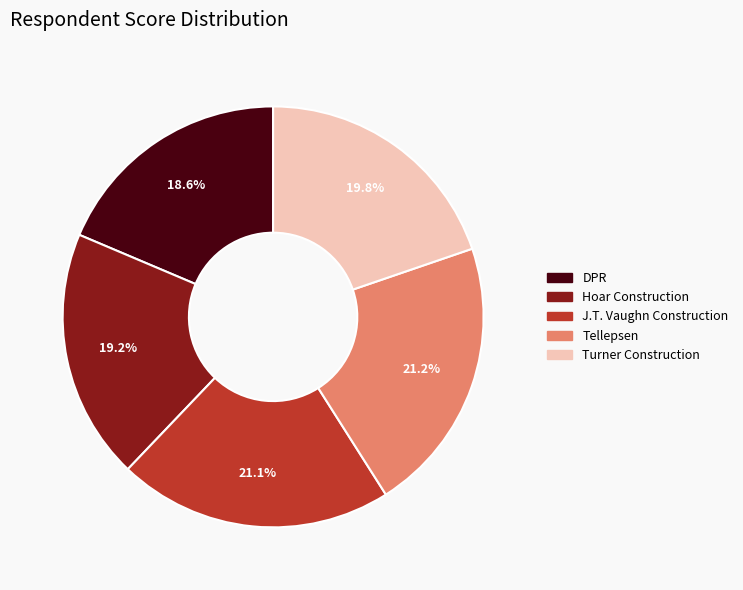

How many segments does this pie chart have?

5